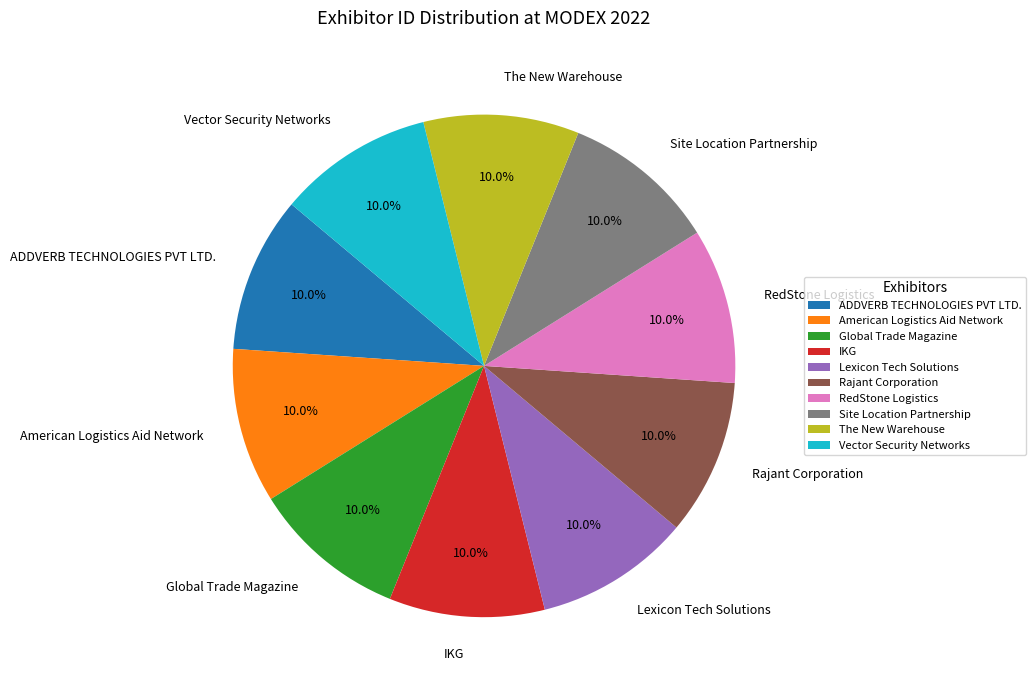

What is the ratio of the value at IKG to the value at Lexicon Tech Solutions?

1.0